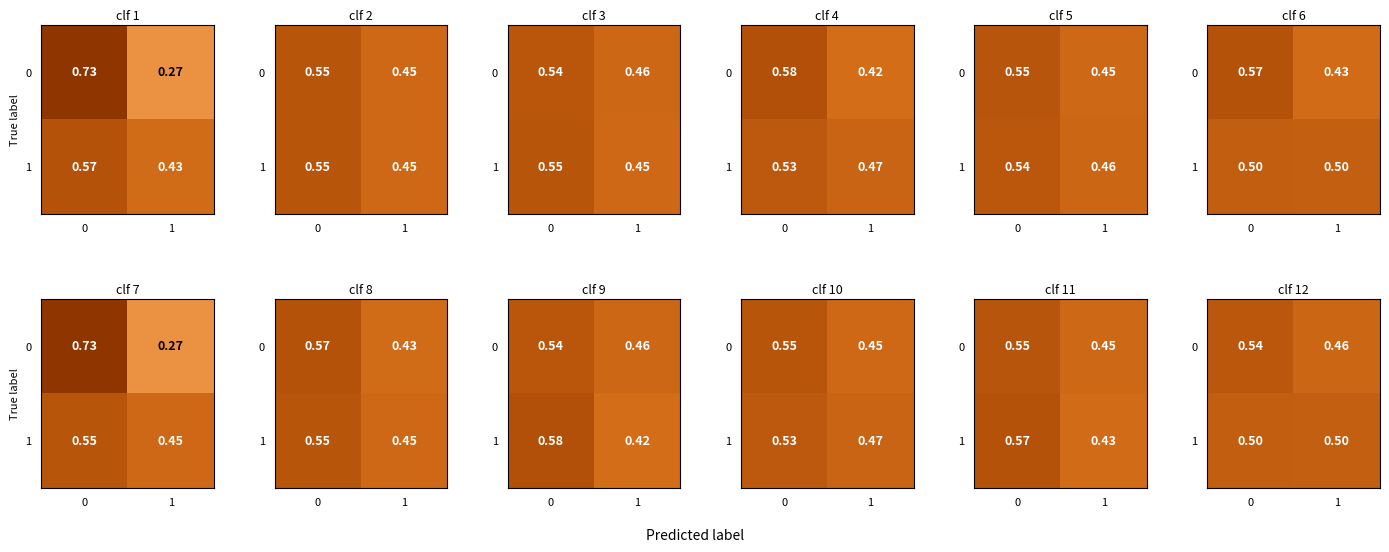

At how many categories does at least one series exceed 0?

2